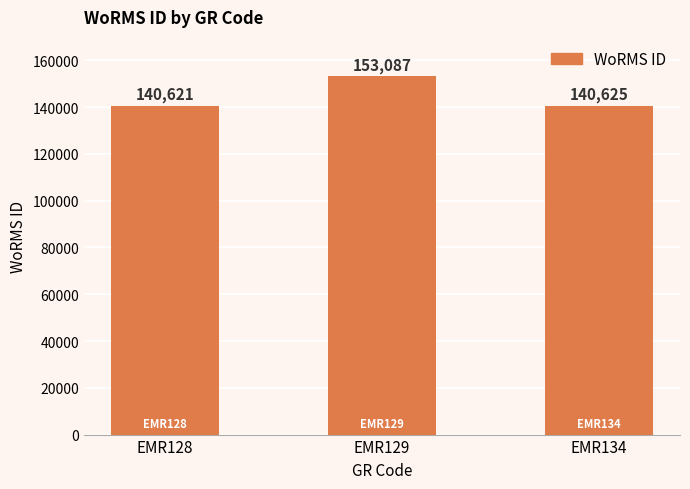

How many bars are there in total?

3